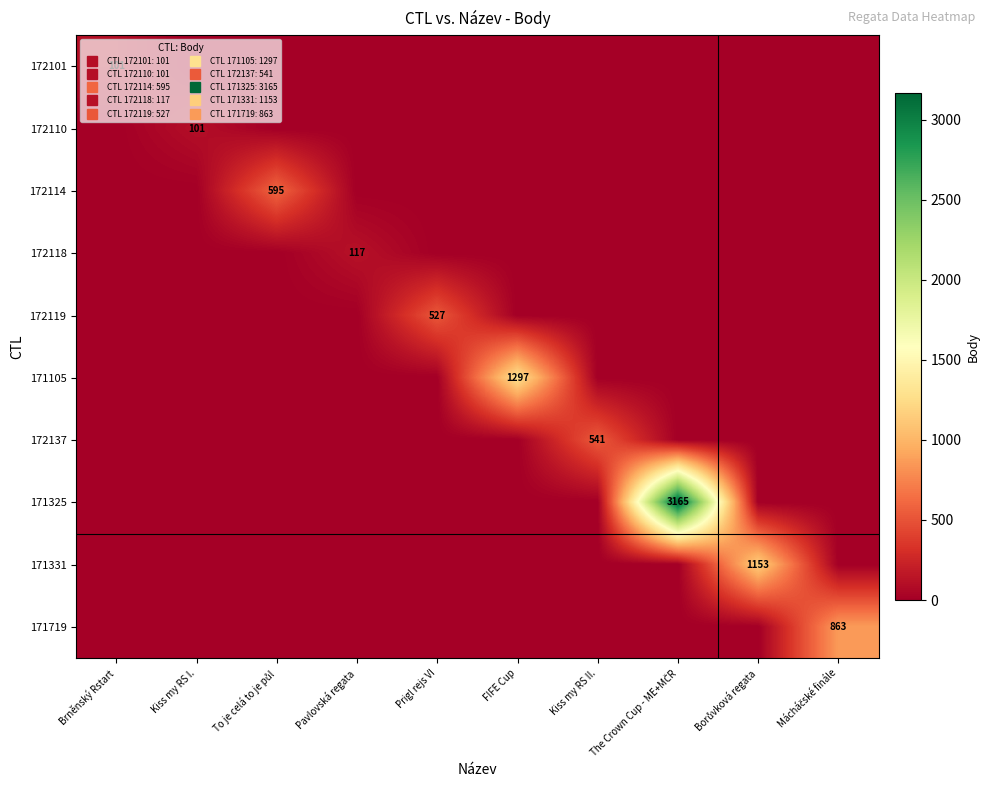

Which series has the largest total across all categories?

171325